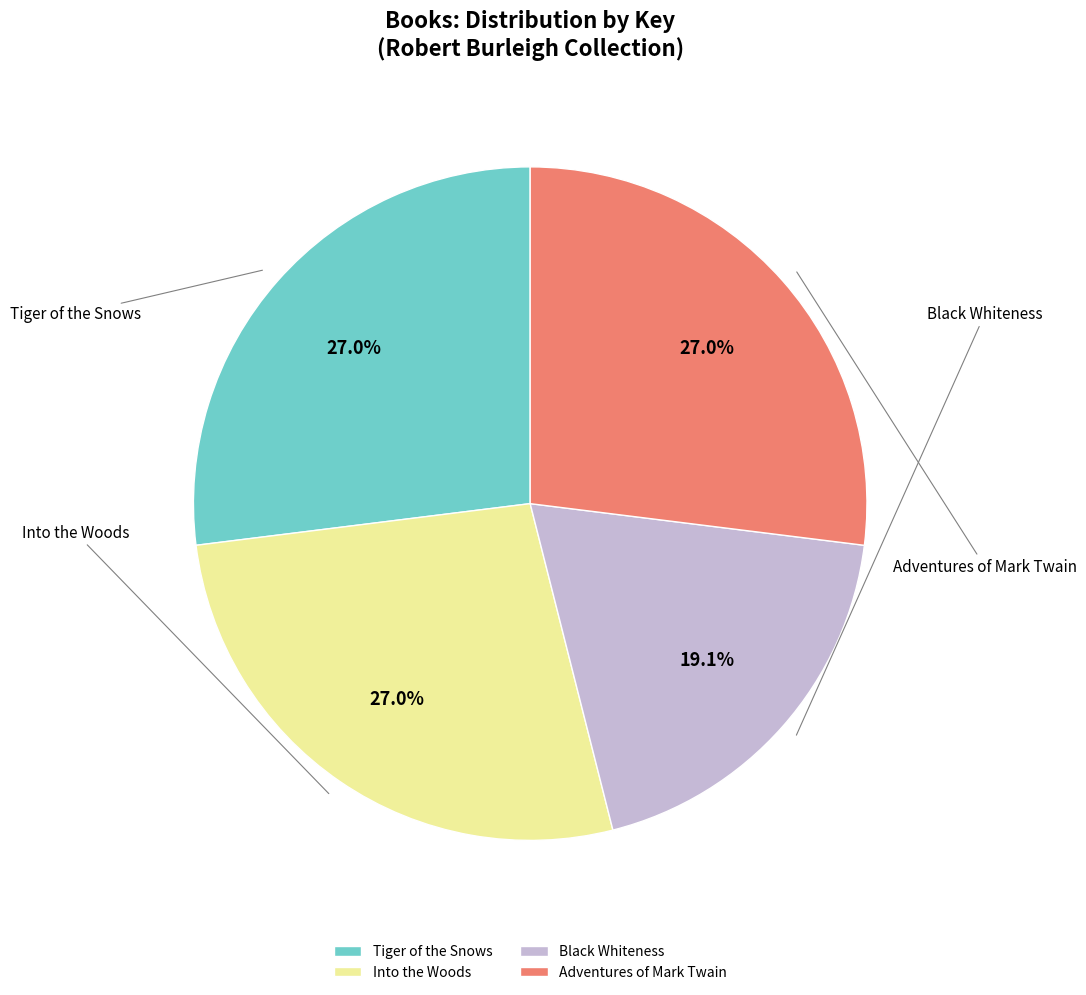

Count the number of slices in the pie.

4